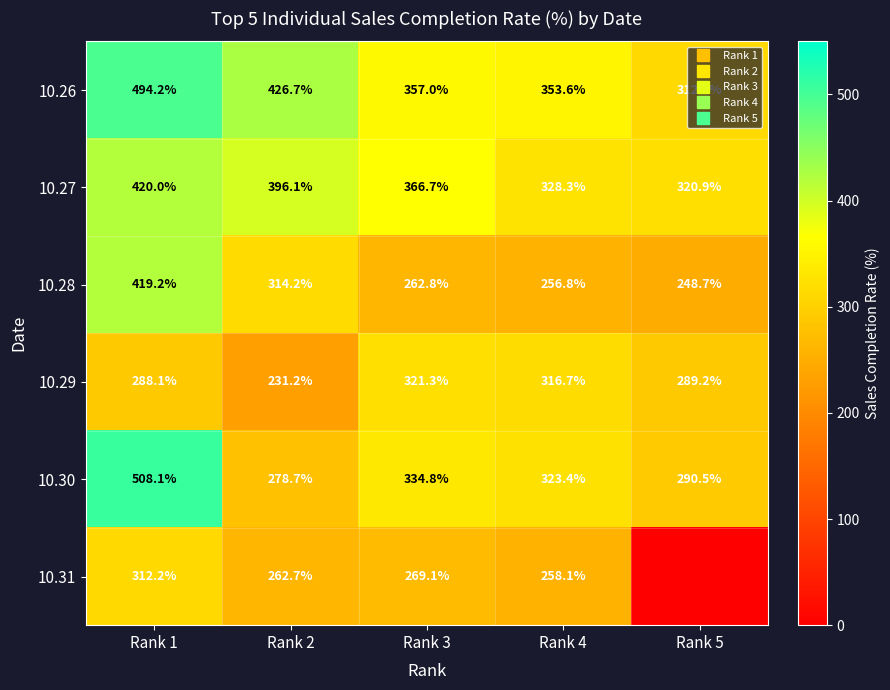

Which series has the largest total across all categories?

10.26